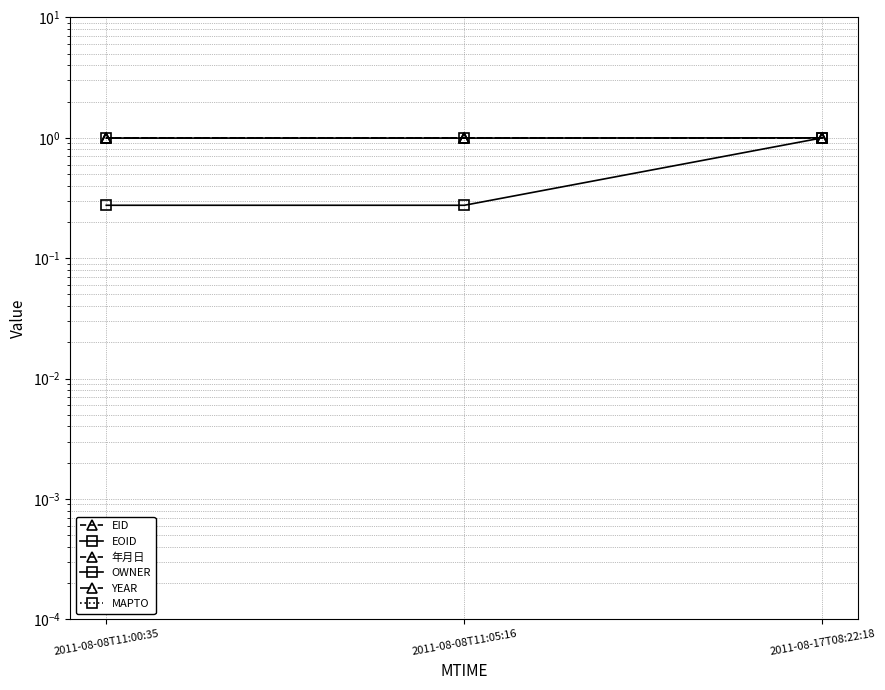

Does the chart have visible grid lines?

Yes